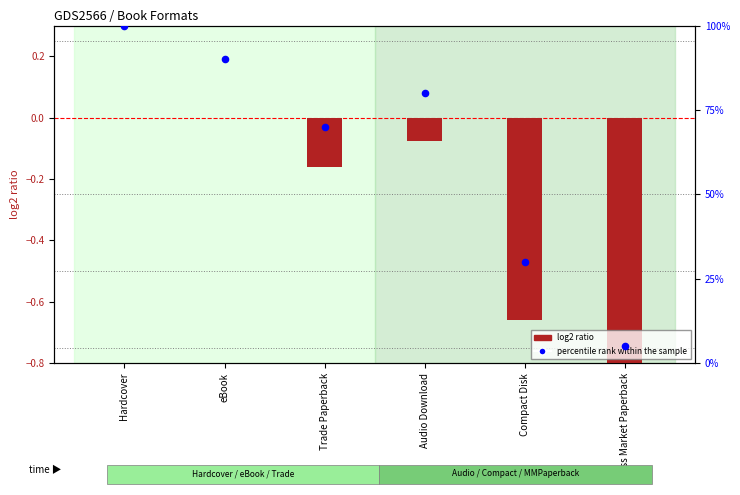

Which series contains the lowest Y value?

log2 ratio